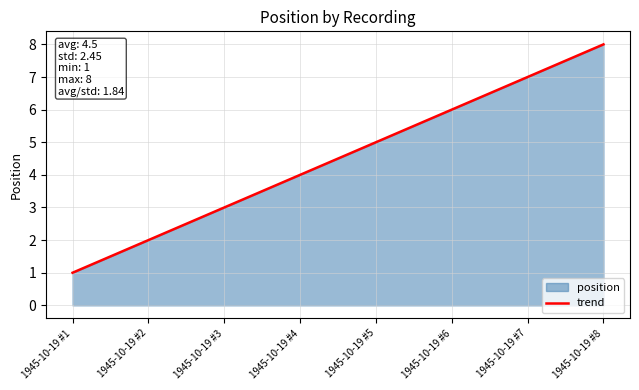

List the labels in order of value, smallest first.

1945-10-19 #1, 1945-10-19 #2, 1945-10-19 #3, 1945-10-19 #4, 1945-10-19 #5, 1945-10-19 #6, 1945-10-19 #7, 1945-10-19 #8